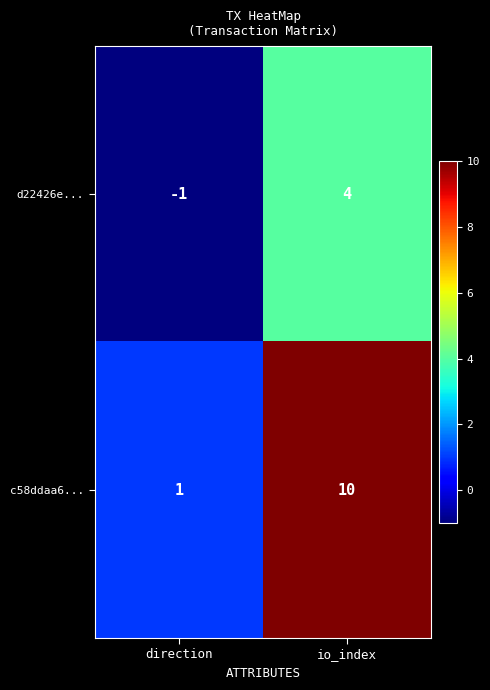

Reading right to left, what are all the values shown in this chart?

d22426e...: 4	-1
c58ddaa6...: 10	1